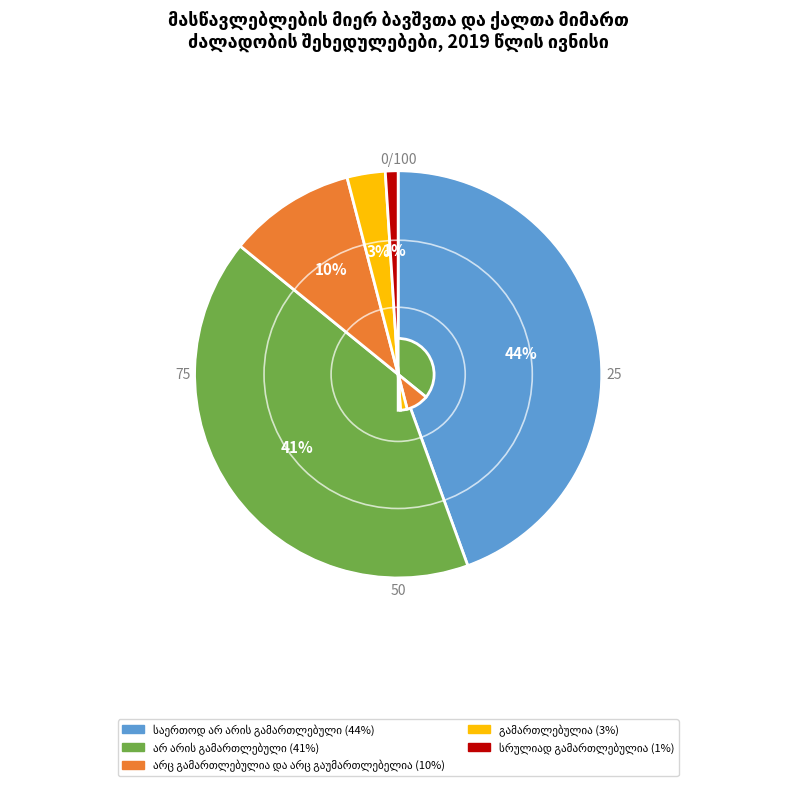

Does any single category account for the majority?

No